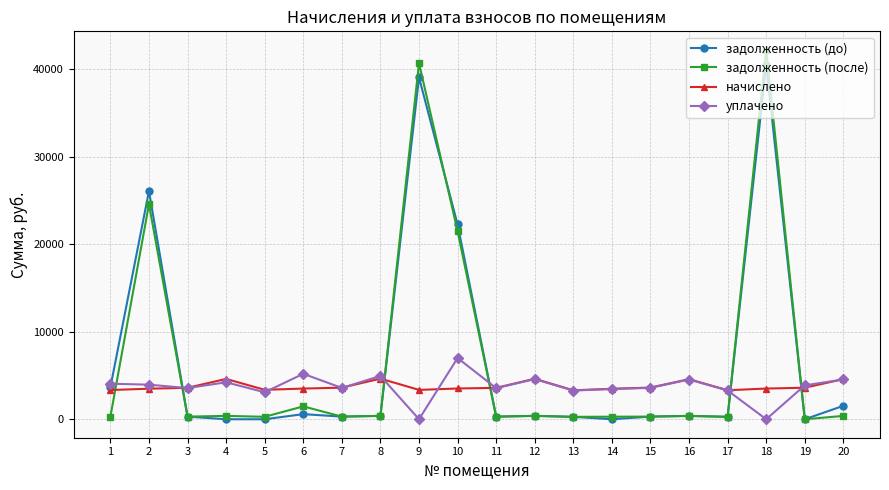

How many positive values does the задолженность (после) series have?

19